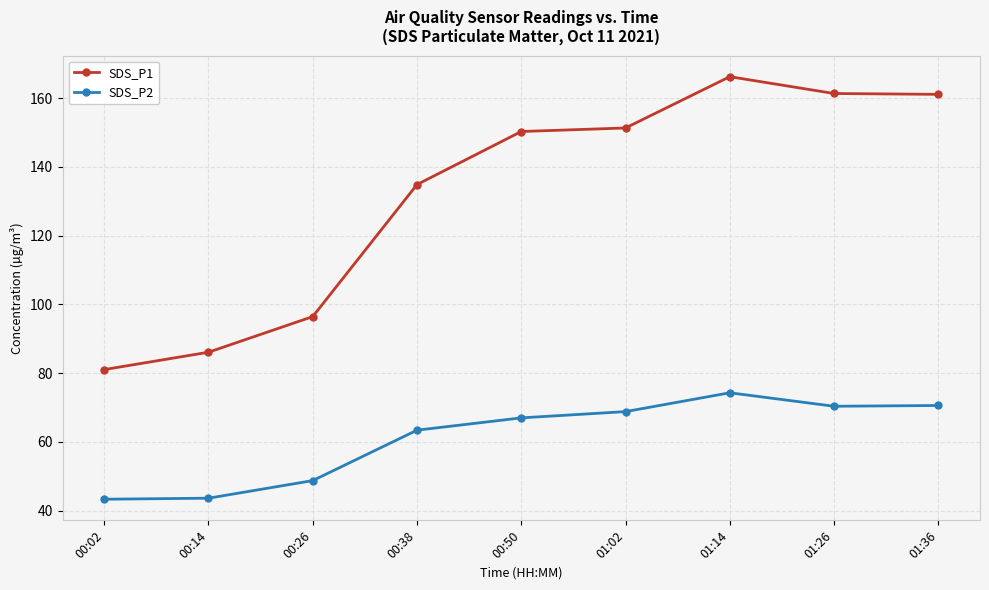

List the series in order of their overall mean, highest first.

SDS_P1, SDS_P2